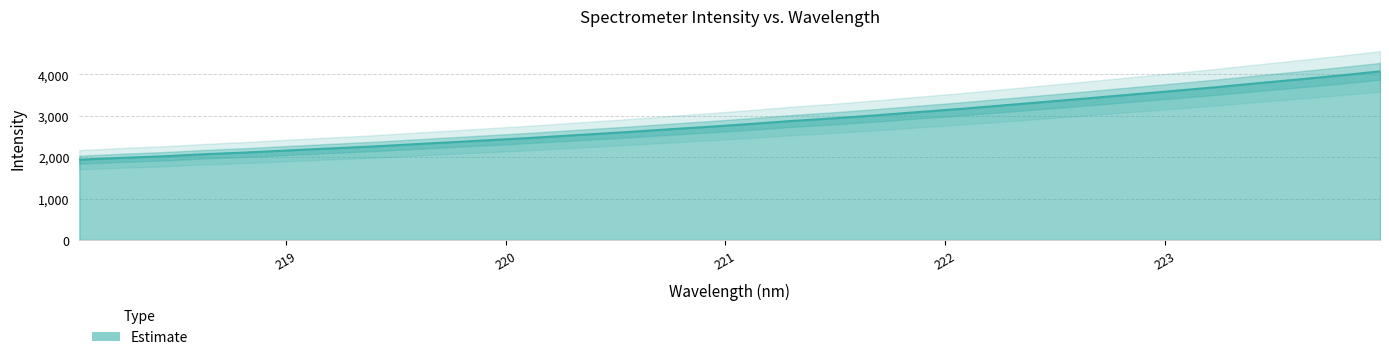

Rank the categories by value from highest to lowest.

223.9802, 223.7895, 223.5987, 223.408, 223.2172, 223.0264, 222.8355, 222.6447, 222.4538, 222.263, 222.0721, 221.8812, 221.6902, 221.4993, 221.3083, 221.1174, 220.9264, 220.7354, 220.5444, 220.3533, 220.1623, 219.9712, 219.7801, 219.589, 219.3979, 219.2067, 219.0156, 218.8244, 218.6332, 218.442, 218.2508, 218.0596